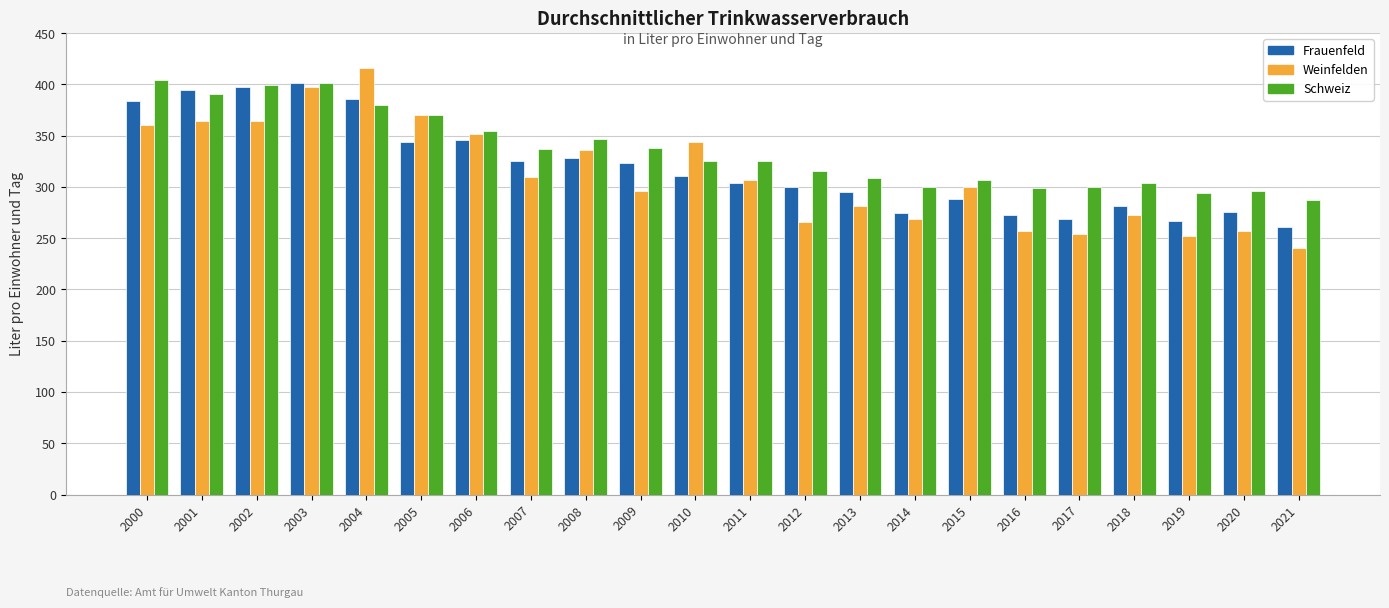

Where does the Weinfelden series first go above 307?

2000